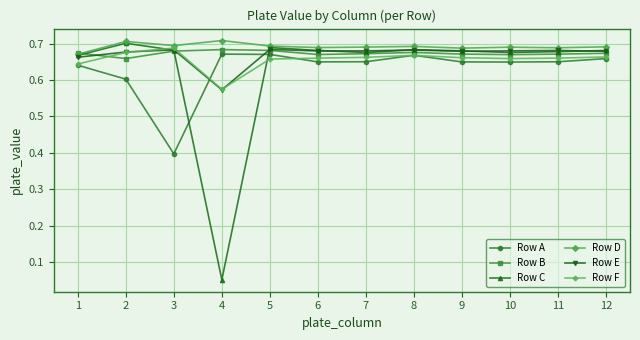

Which series has the largest total across all categories?

Row D